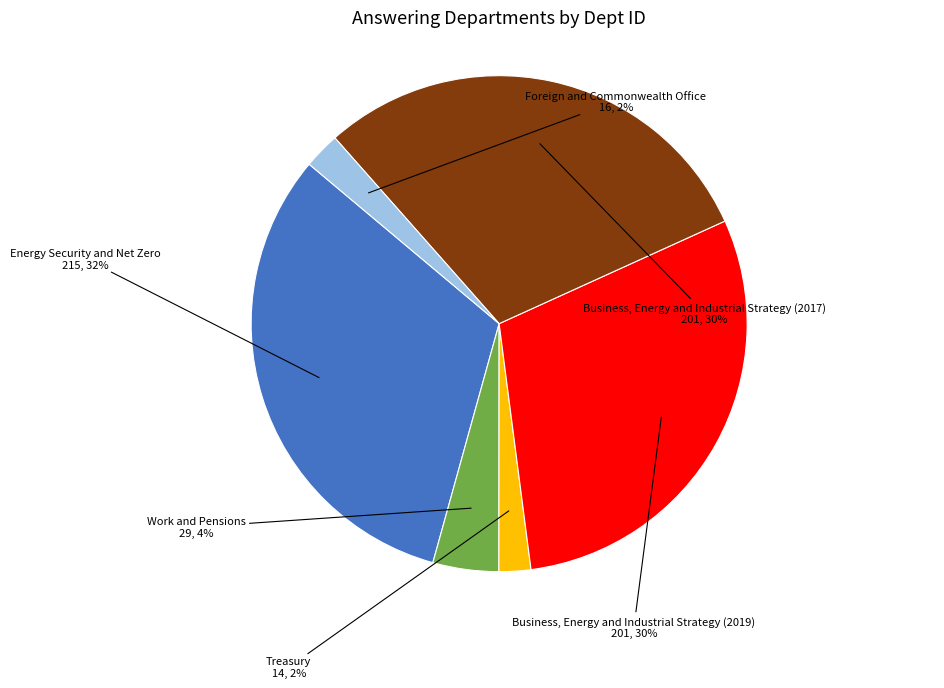

Is there any slice that represents more than half of the pie?

No